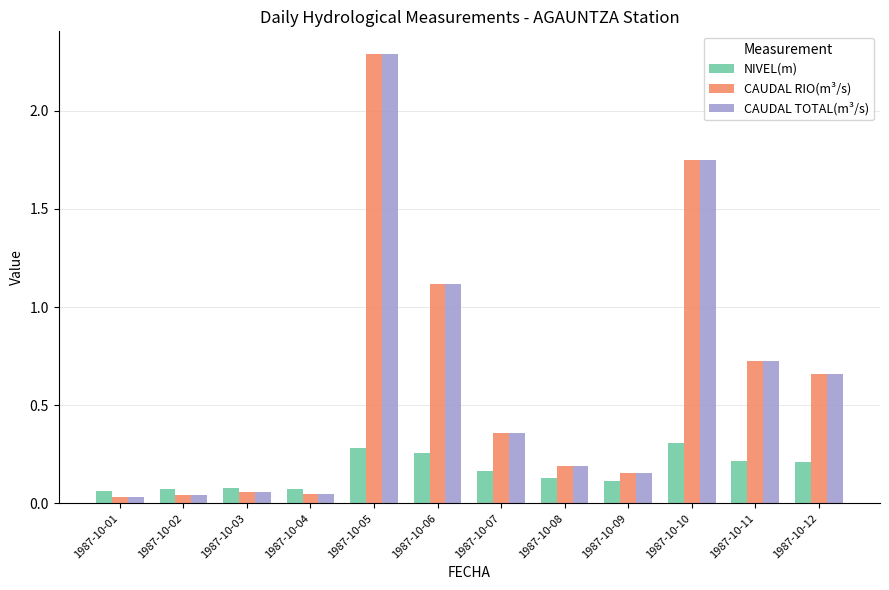

What is the sum of all CAUDAL RIO(m³/s) values?

7.4